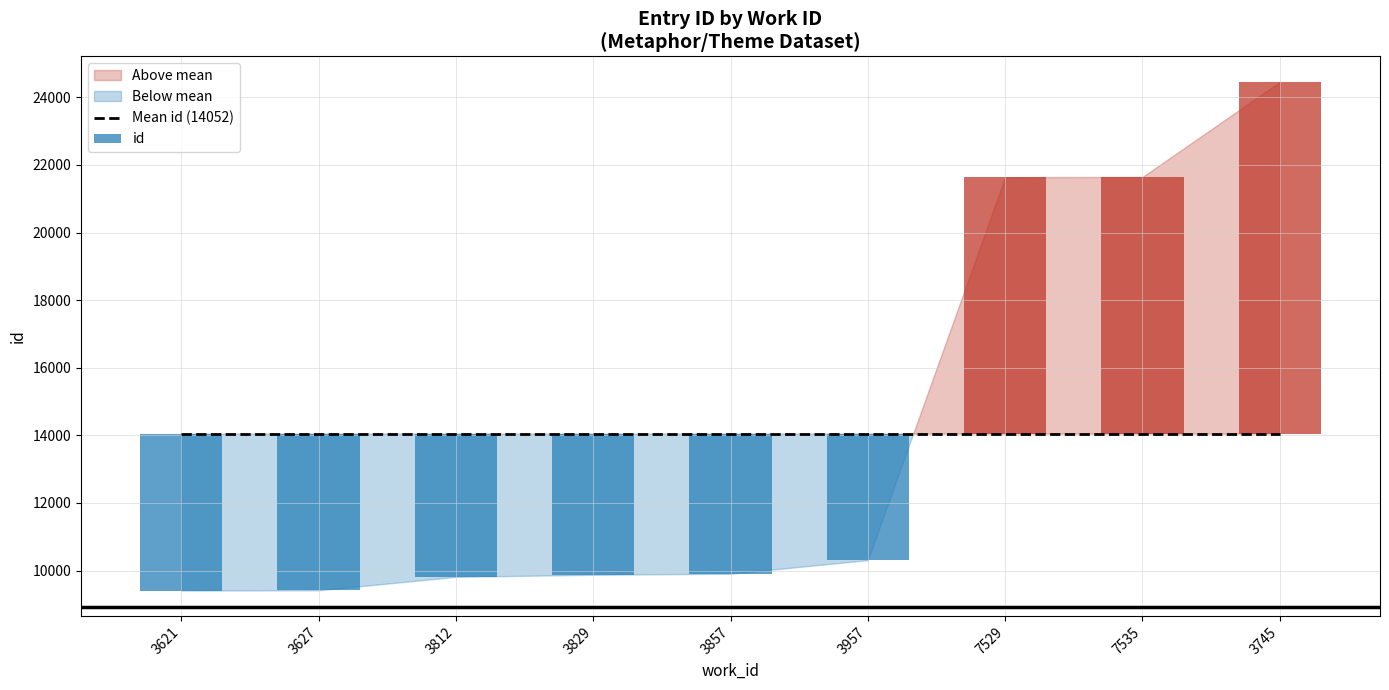

What is the label of the 5th bar from the right?

3857